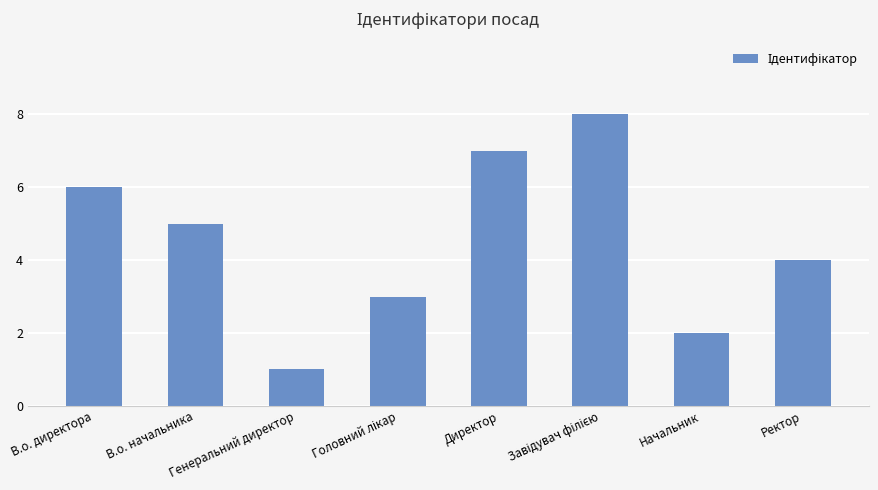

At which label is the value closest to 4?

Ректор